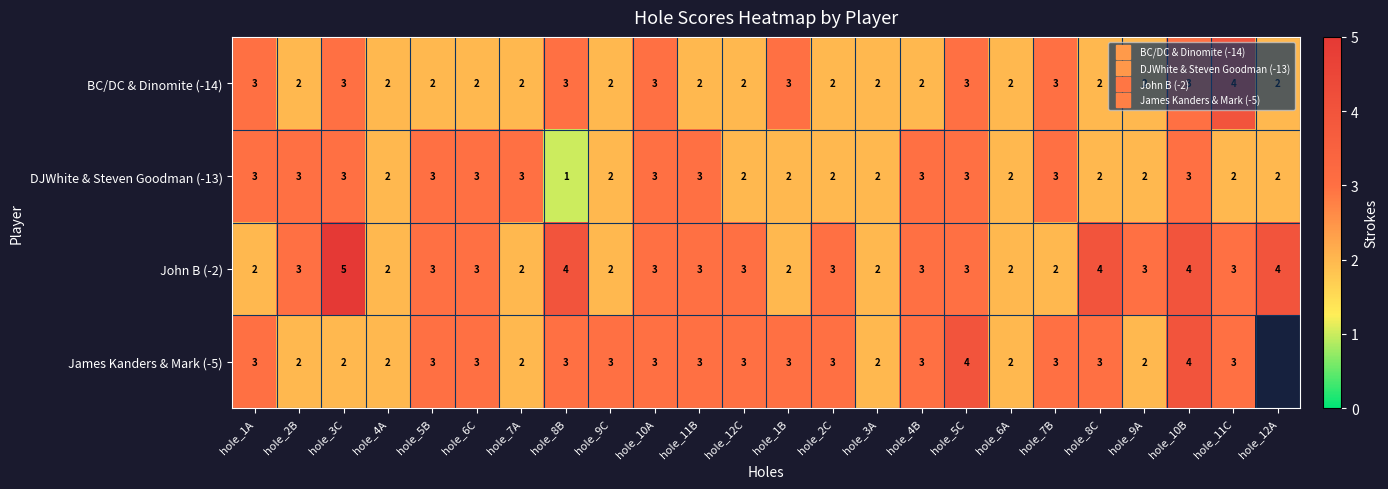

Is it true that James Kanders & Mark (-5) equals 0.7 at hole_7A?

False